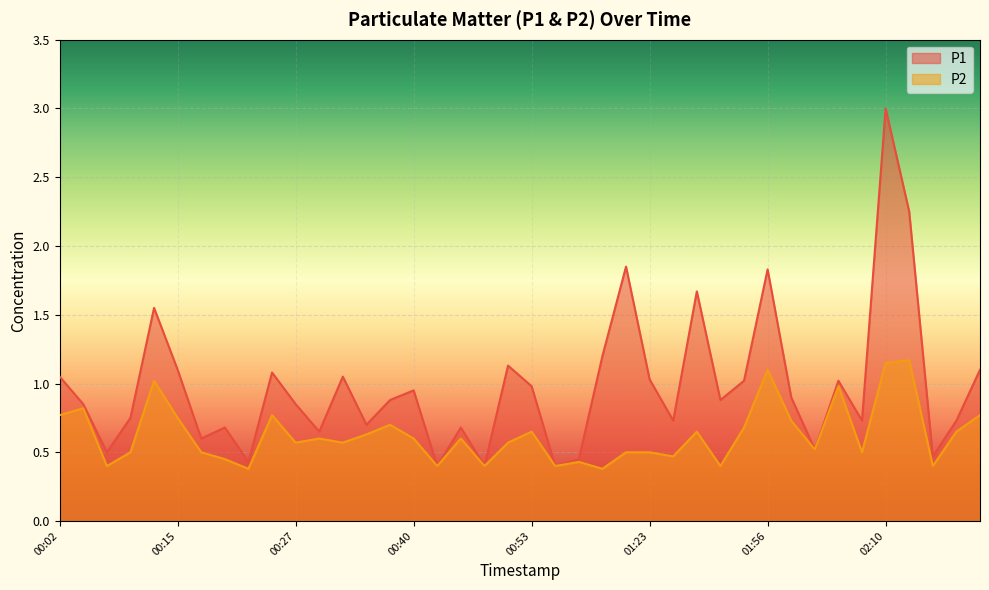

Rank the series at 01:54 from lowest to highest value.

P2, P1